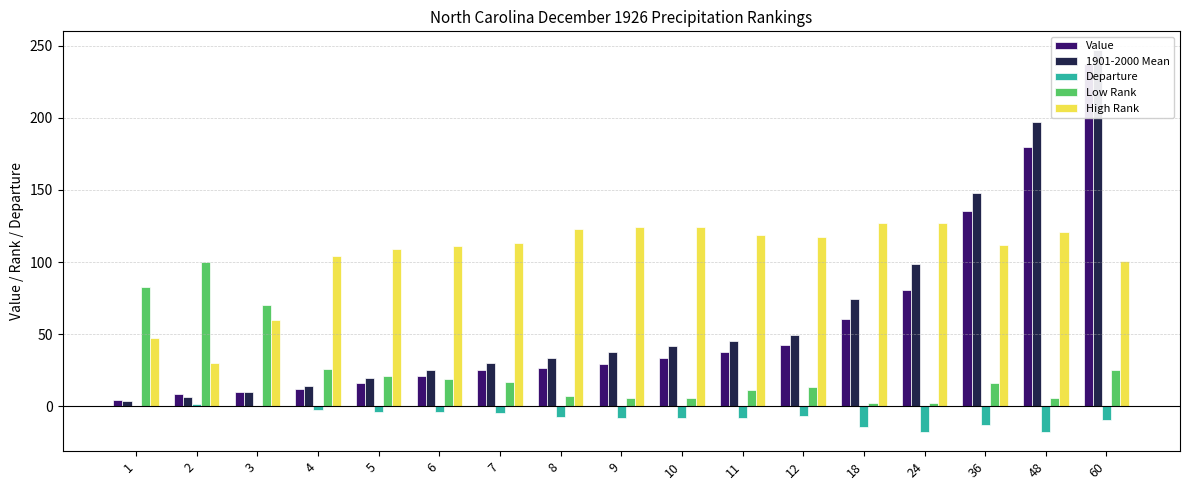

Which series changed the most between 9 and 48?

1901-2000 Mean